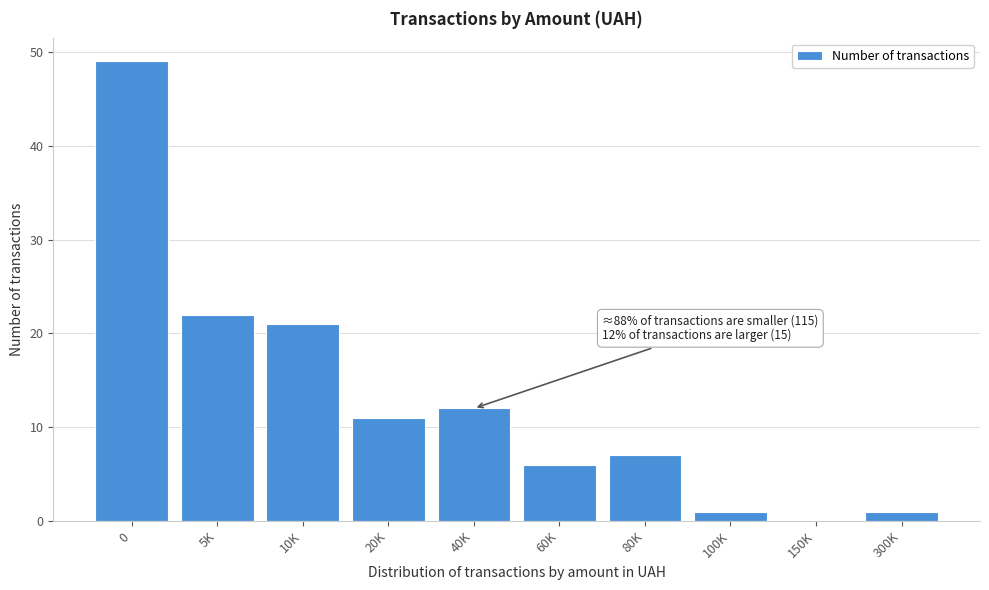

Reading left to right, list all the values displayed in this chart.

0=49	5K=22	10K=21	20K=11	40K=12	60K=6	80K=7	100K=1	150K=0	300K=1